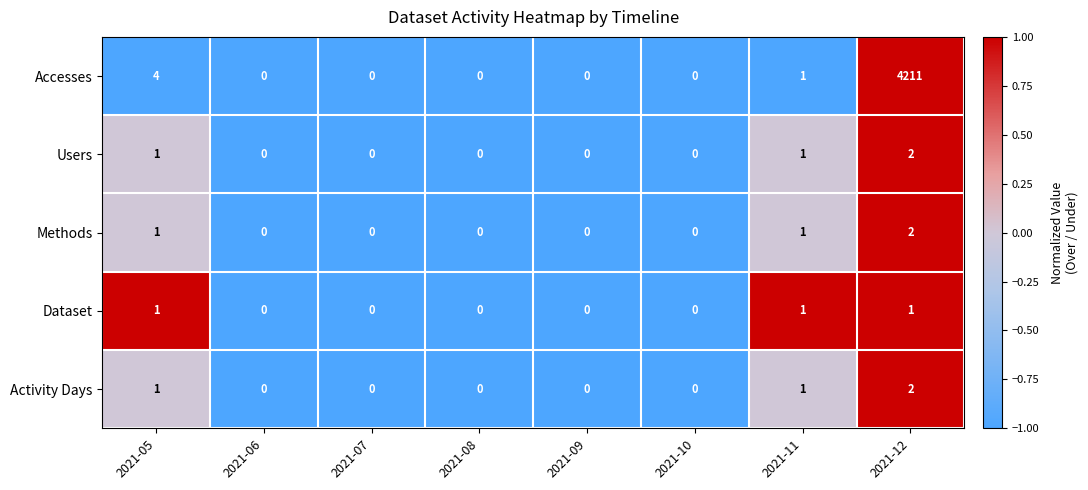

The Dataset series shows 0 at 2021-07. True or false?

True